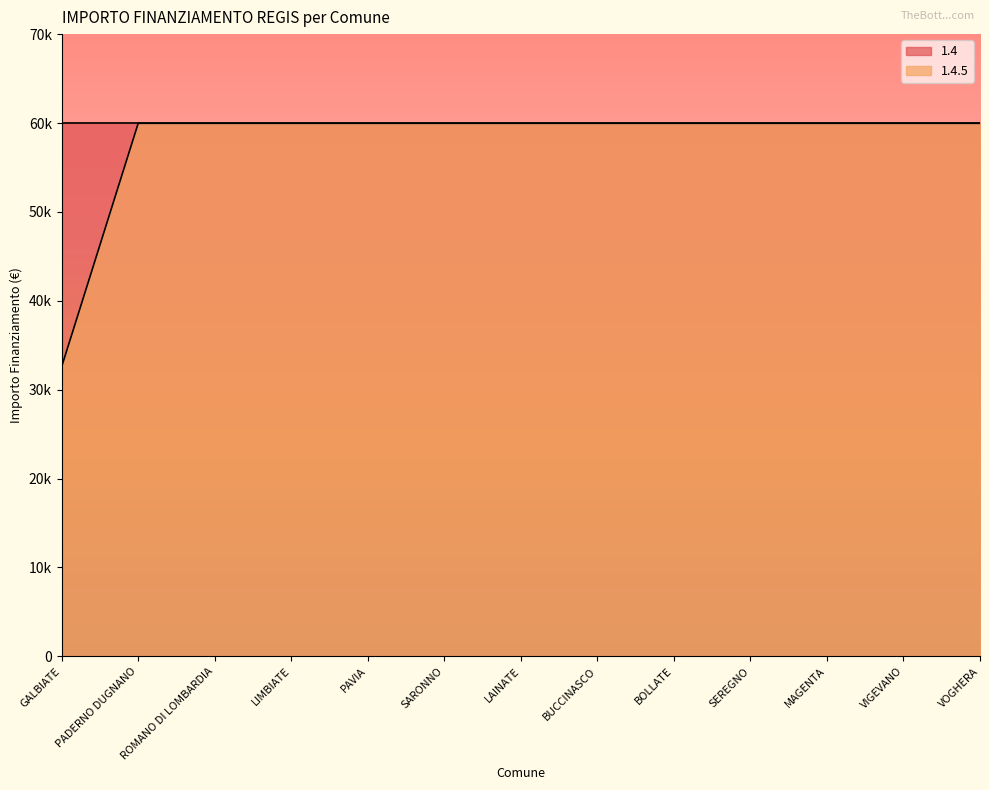

The chart shows a value of 59966 at BOLLATE. True or false?

True